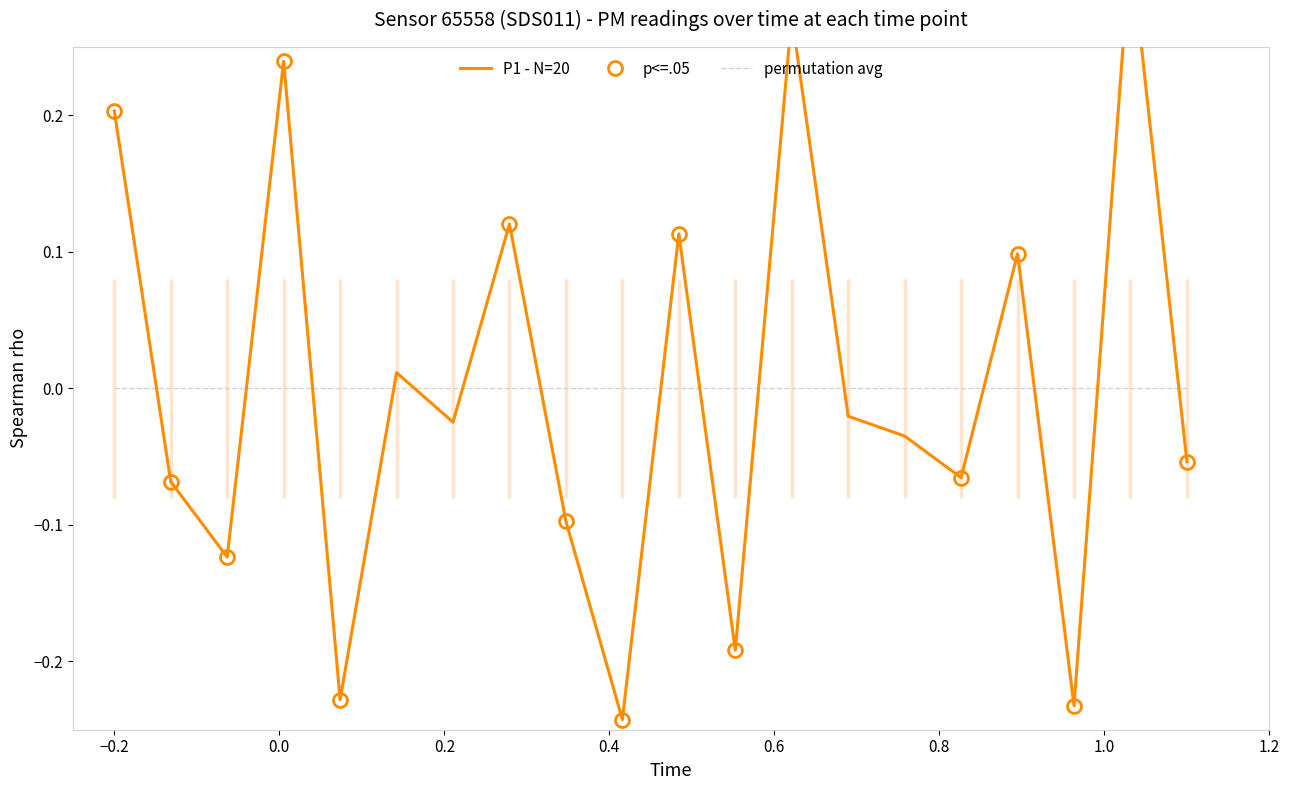

What is the spread (max minus min) of values at 1.0?

0.1